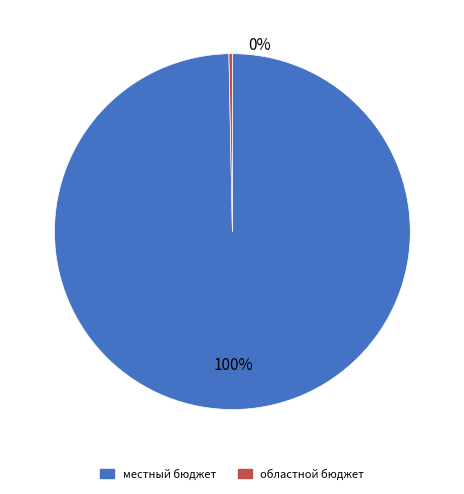

To the nearest percent, what is the combined percentage of местный бюджет and областной бюджет?

100%